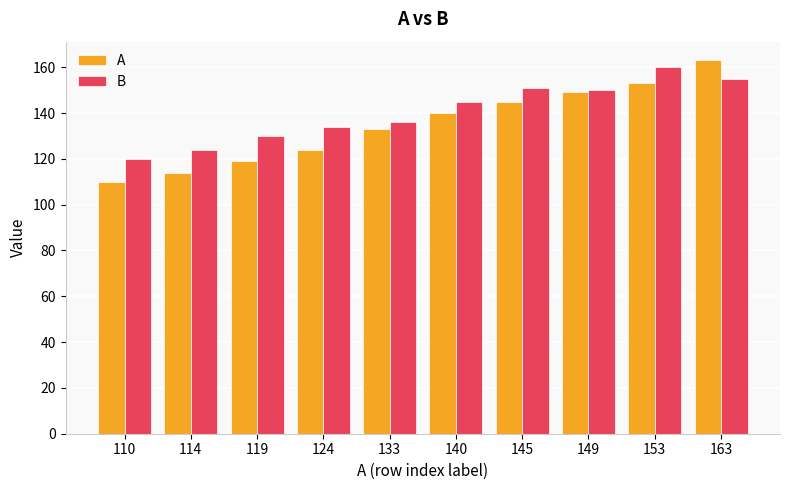

What is the difference between the maximum and second lowest values in the B series?

36